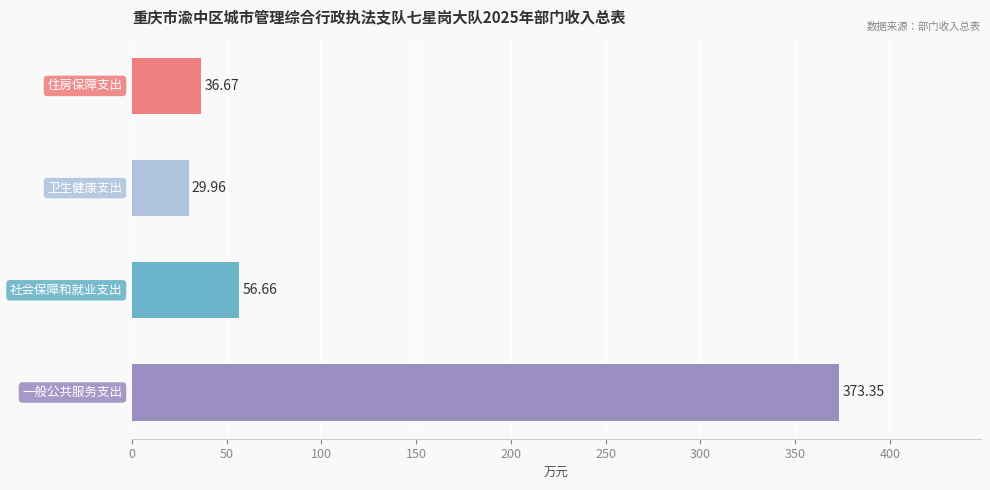

What is the difference between the second highest and second lowest values?

20.0